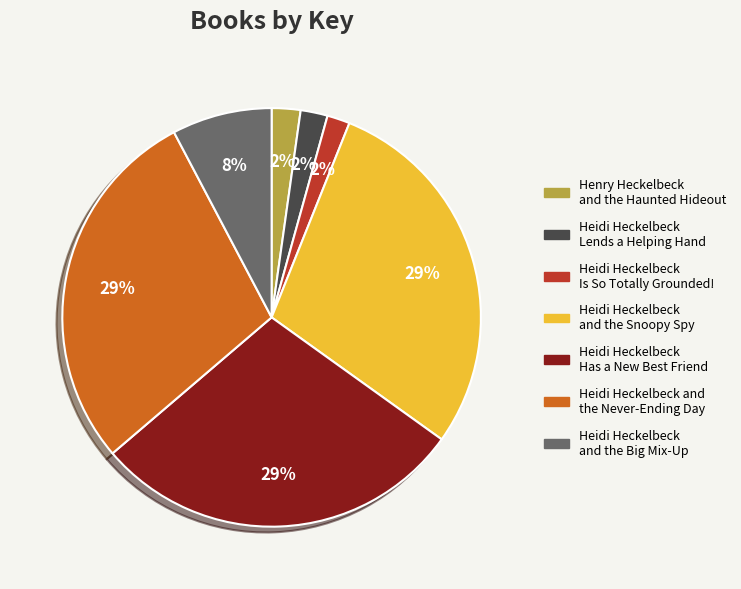

Combined, do Heidi Heckelbeck and the Snoopy Spy and Heidi Heckelbeck Lends a Helping Hand account for over 50%?

No